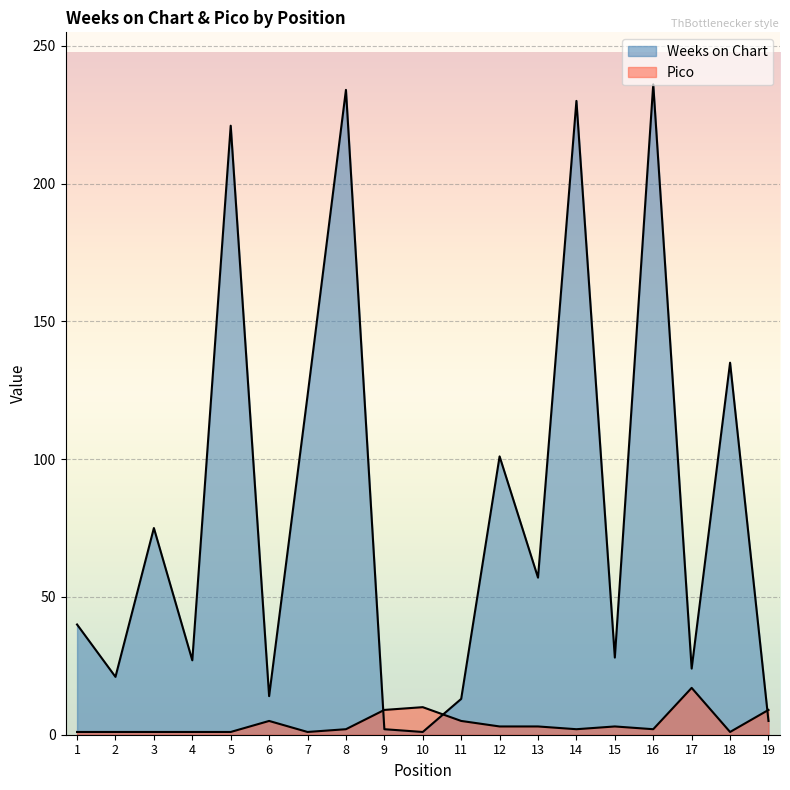

At how many categories does at least one series exceed 212?

4